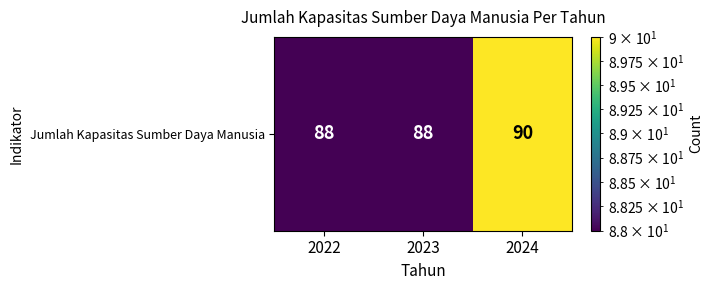

What is the minimum value shown in the chart?

88